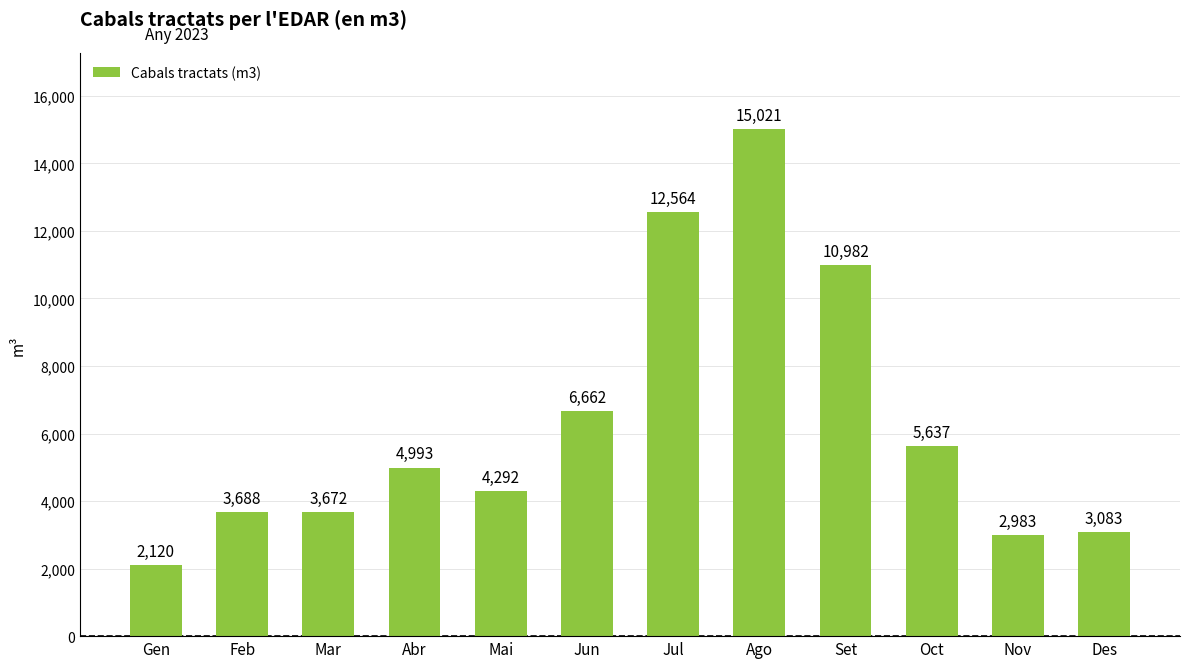

Which has a higher value, Ago or Set?

Ago